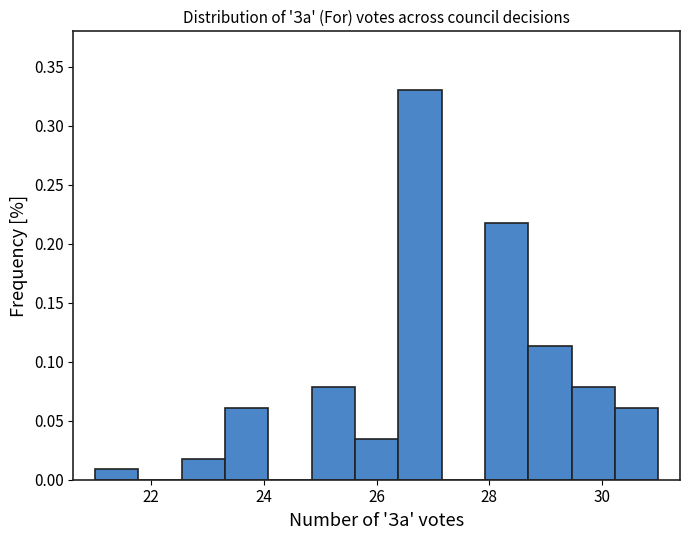

Around what value on the x-axis is the tallest bar? Give the approximate position of its centre, as read against the axis.

26.8